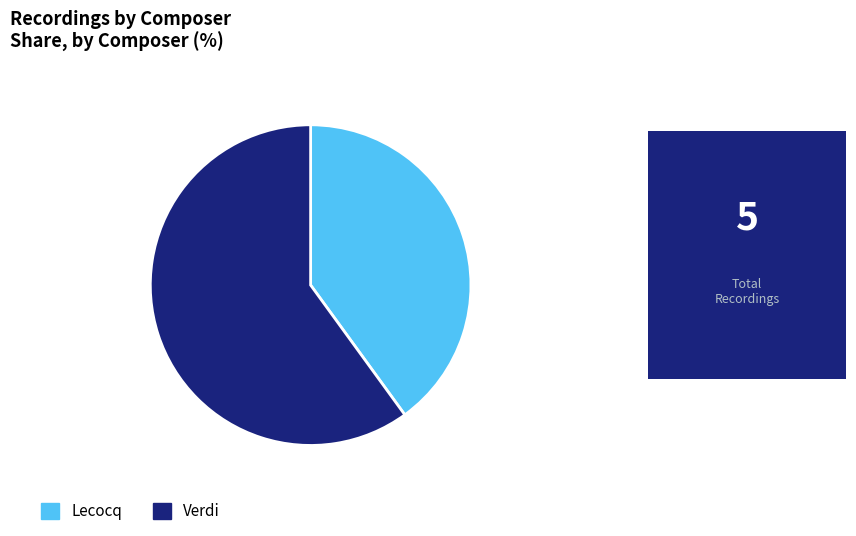

True or false: Verdi accounts for 60% of the total.

True